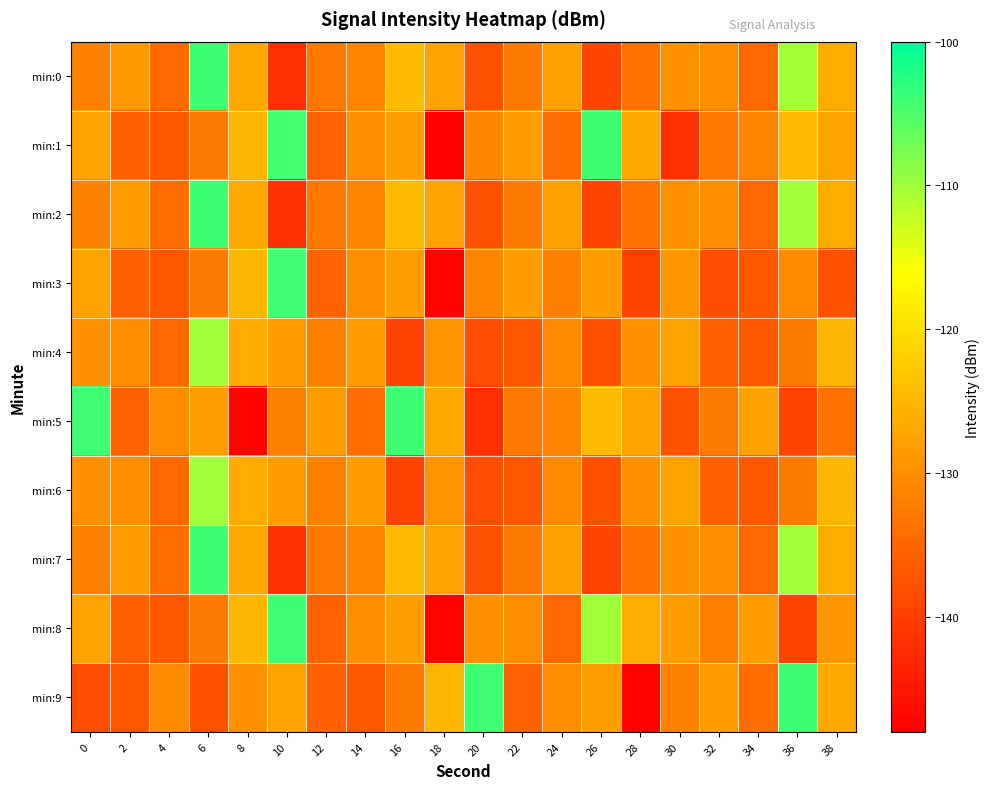

Which series has the widest spread of values?

min:1